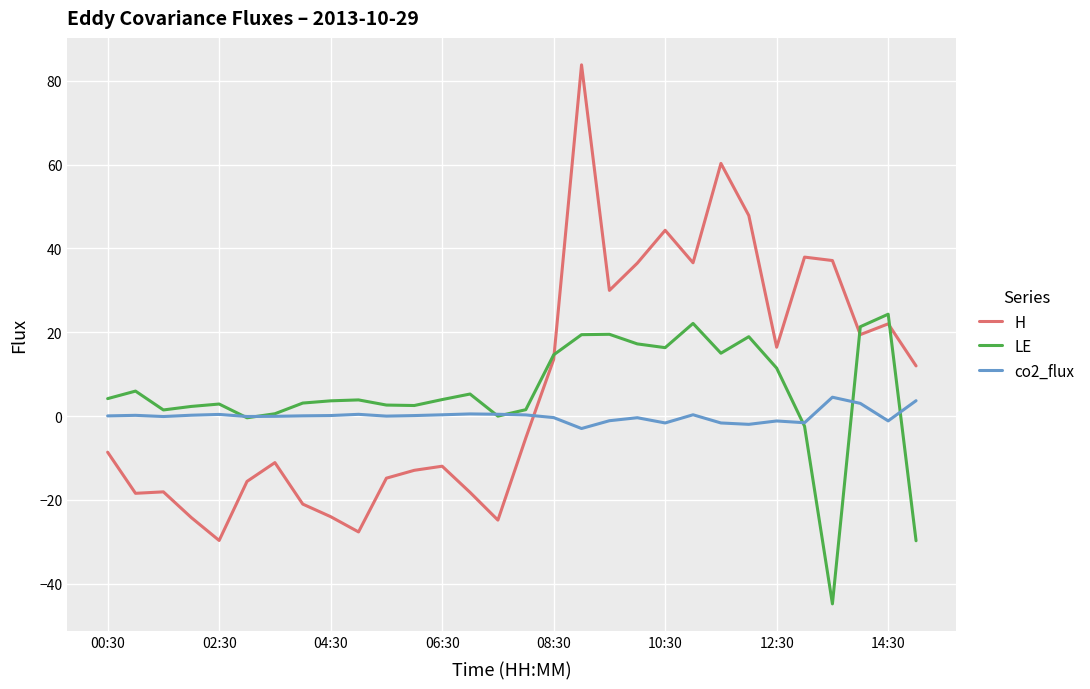

How many lines are shown in the chart?

3